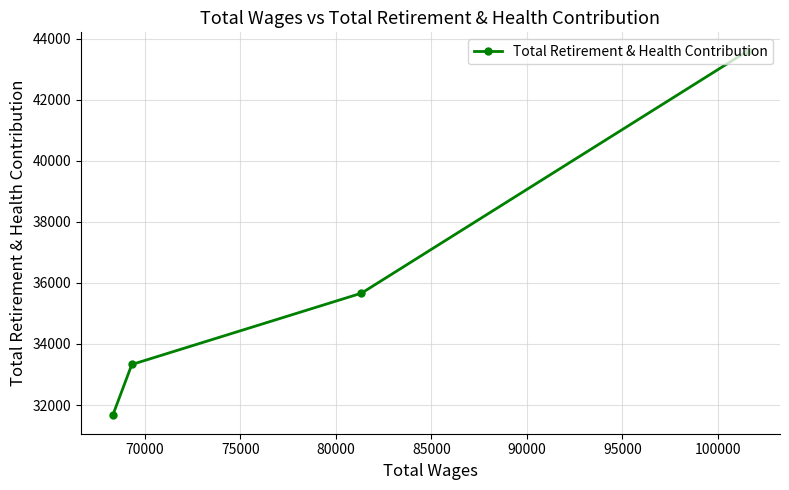

The chart shows a value of 60731 at 65000. True or false?

False